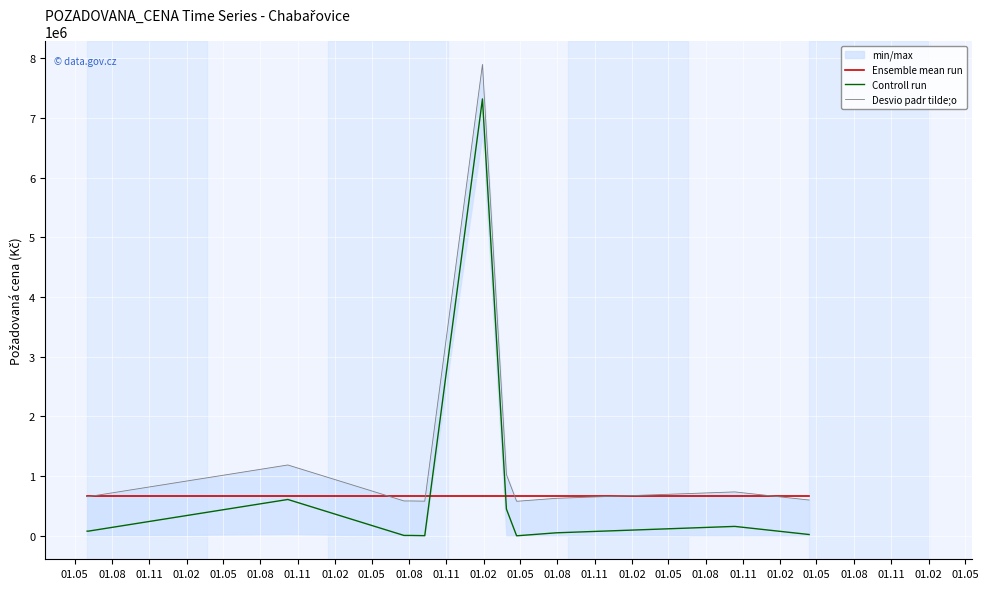

What is the maximum value for Ensemble mean run?

673606.9